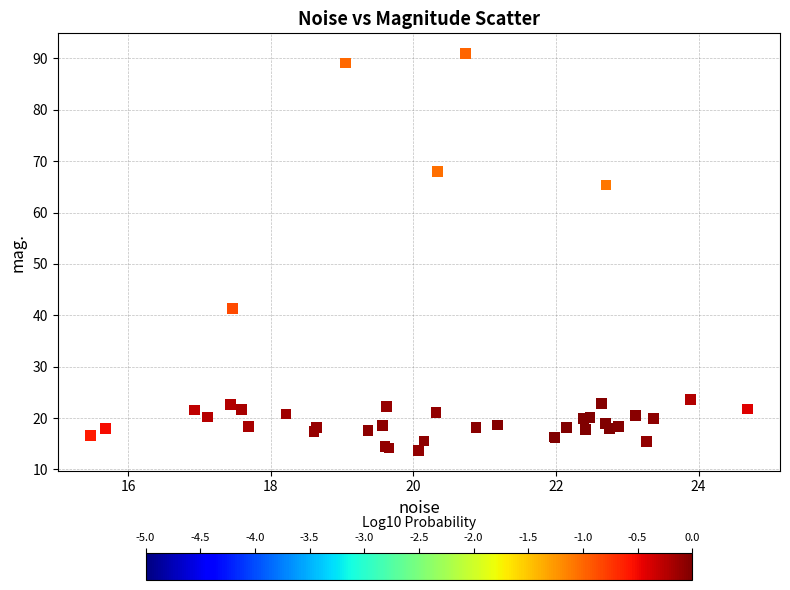

What Y value in the scatter plot is closest to 52?

41.3